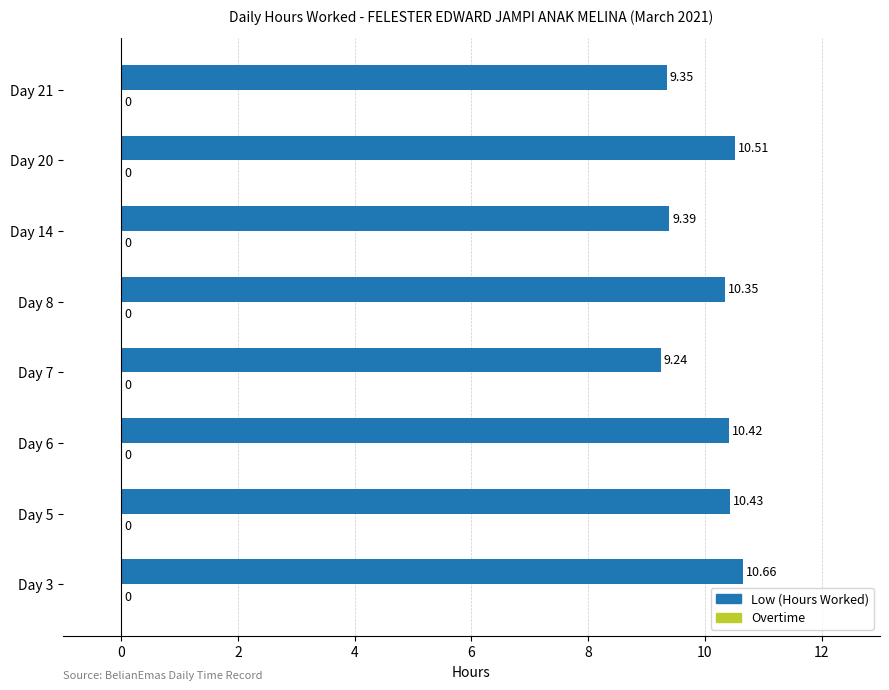

List the labels in order of value, smallest first.

Day 7, Day 21, Day 14, Day 8, Day 6, Day 5, Day 20, Day 3